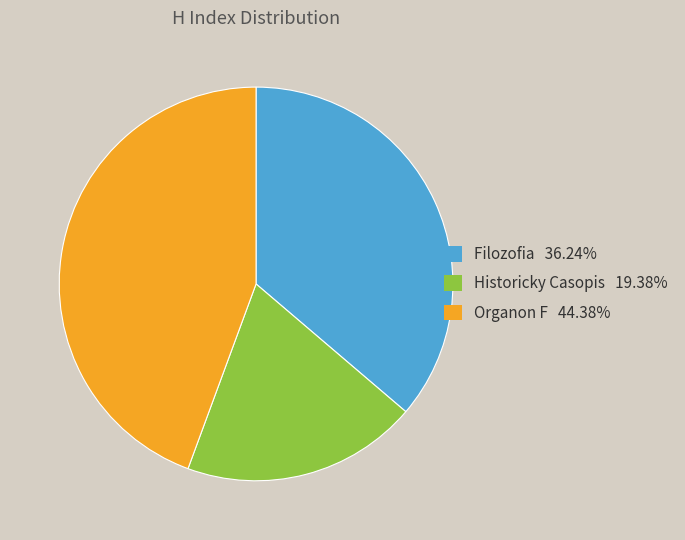

Is there a majority slice in this chart?

No